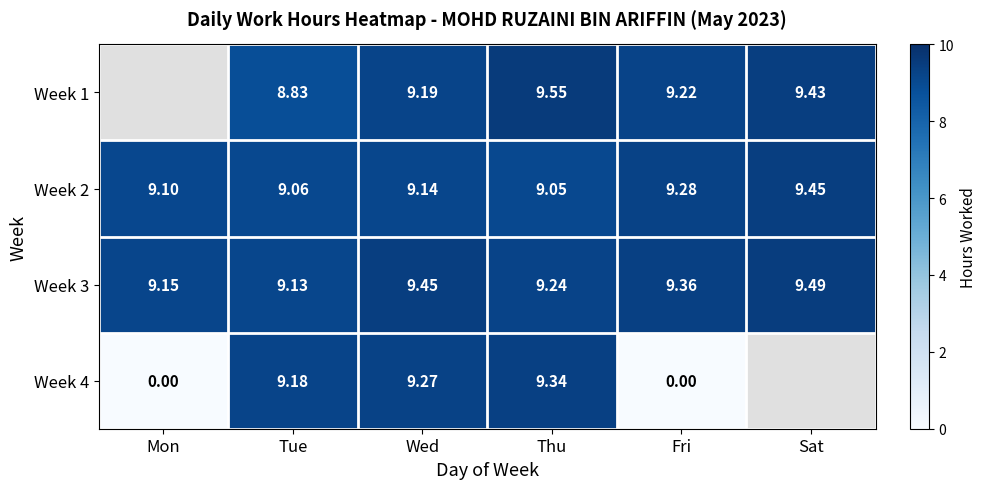

What is the highest value of the Week 3 series?

9.5